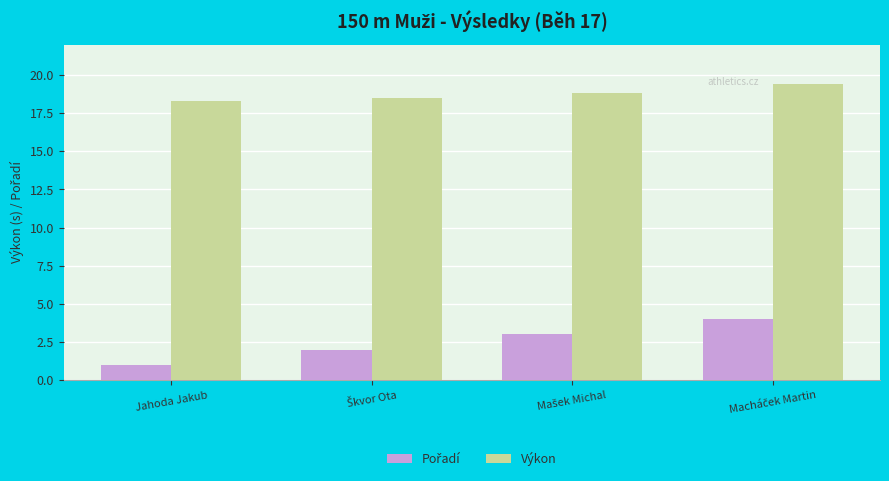

Which category has the lowest value across all series?

Jahoda Jakub